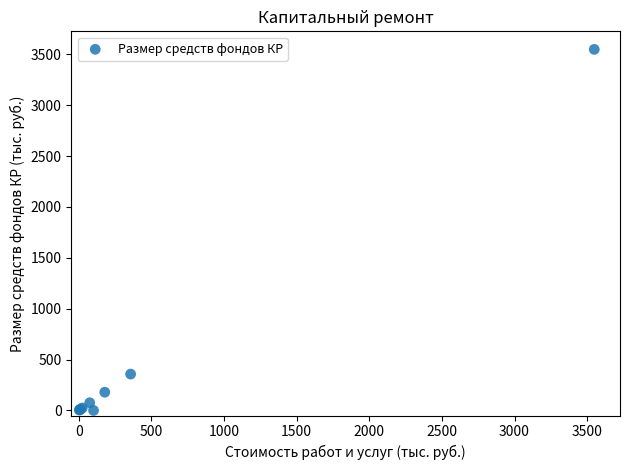

What Y value in the scatter plot is closest to 1774?

357.2